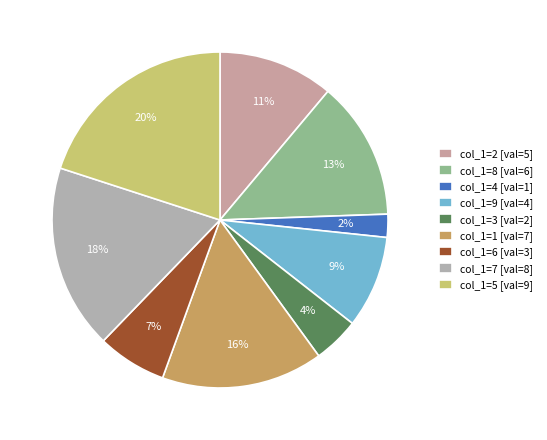

Count the number of slices in the pie.

9